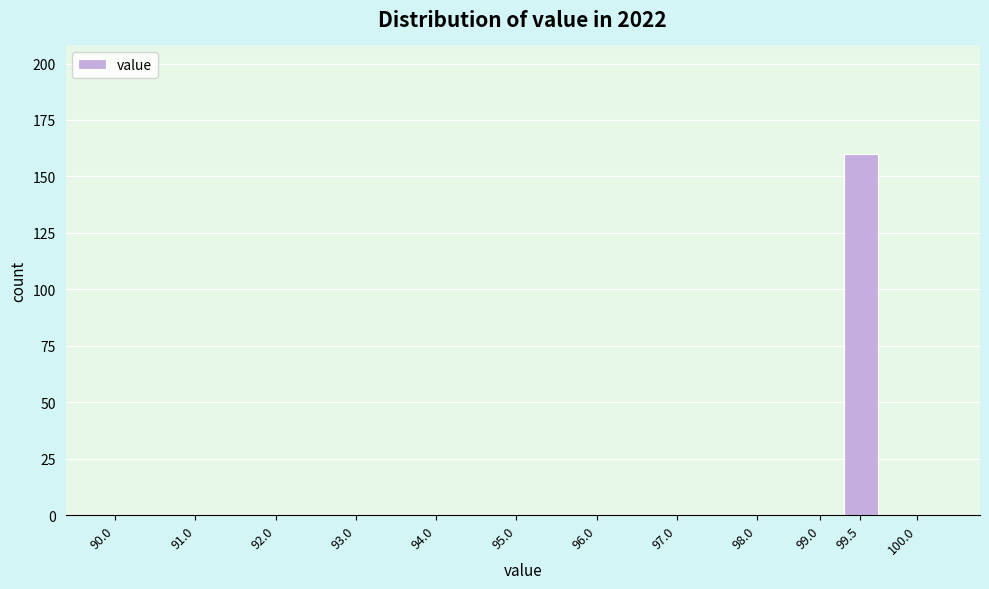

Reading right to left, extract all data points from this chart.

100.0=0	99.5=160	99.0=0	98.0=0	97.0=0	96.0=0	95.0=0	94.0=0	93.0=0	92.0=0	91.0=0	90.0=0